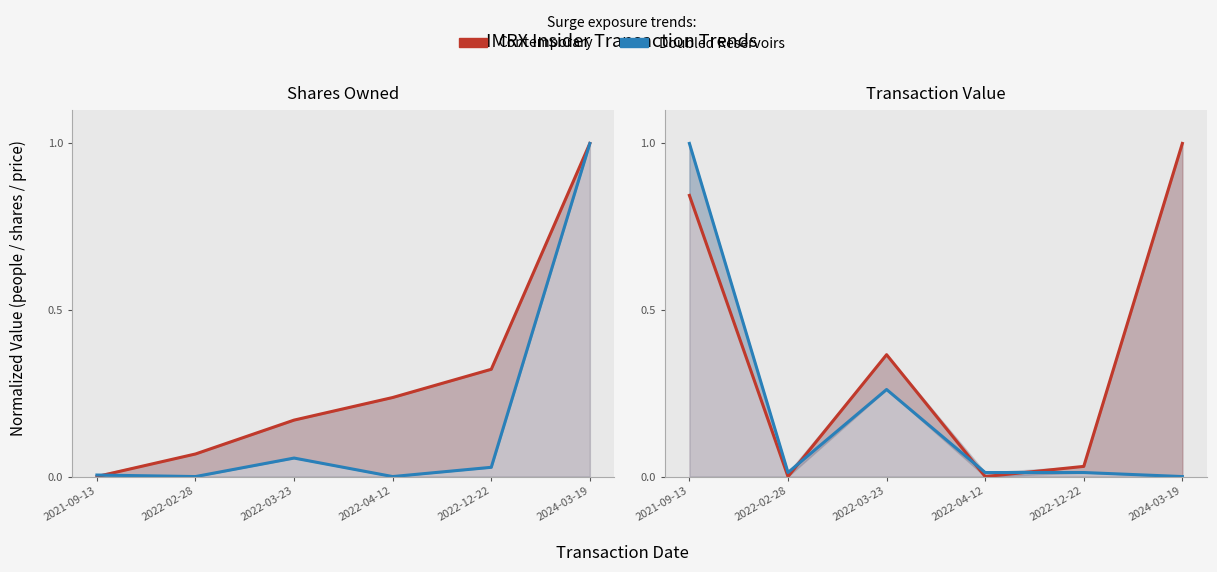

What is the total value across all series at 2022-03-23?

0.6